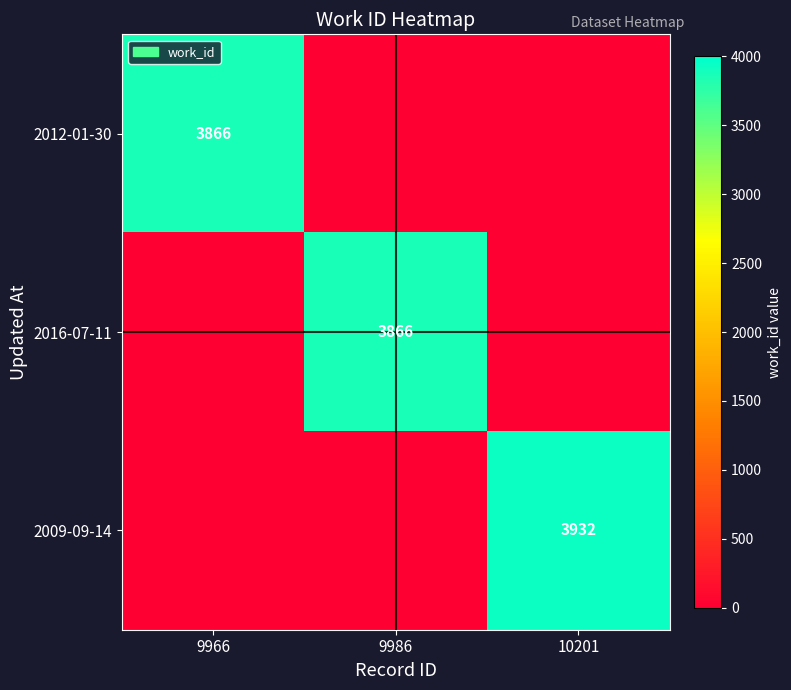

Is it true that 2009-09-14 equals 6137 at 10201?

False